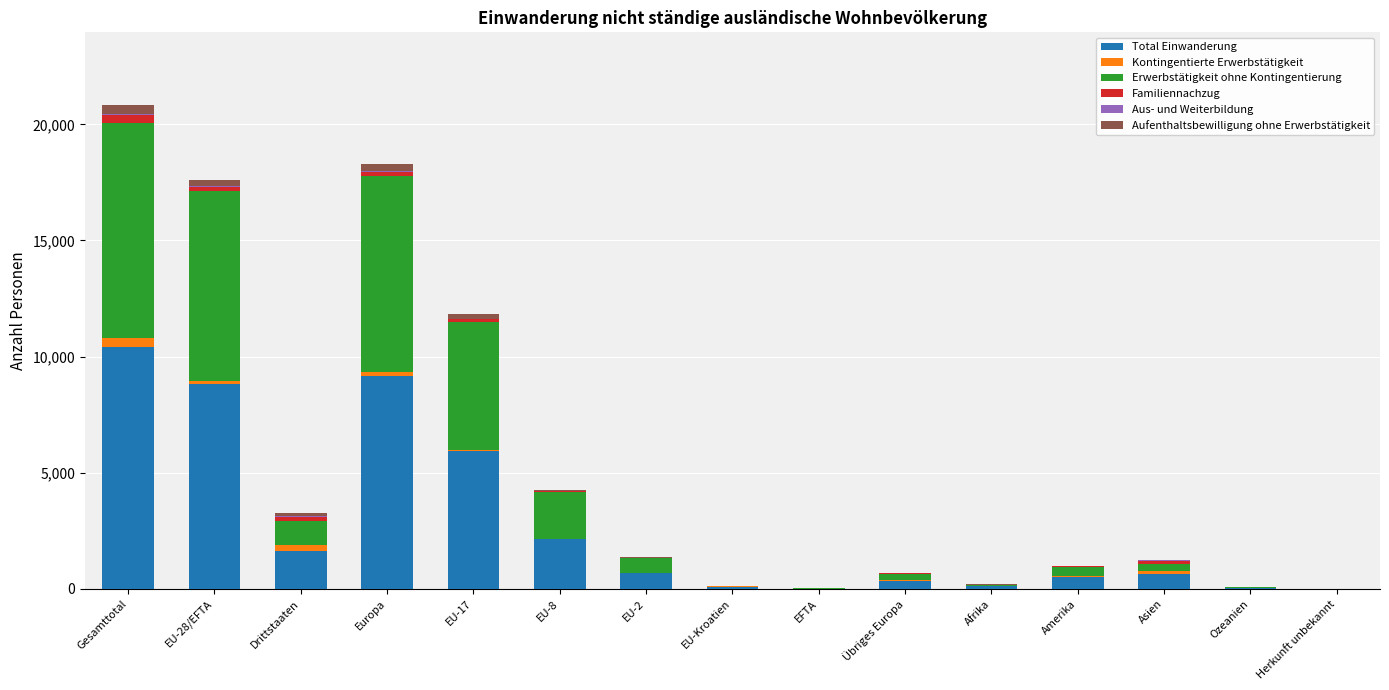

Is it true that Kontingentierte Erwerbstätigkeit equals 0 at EFTA?

True